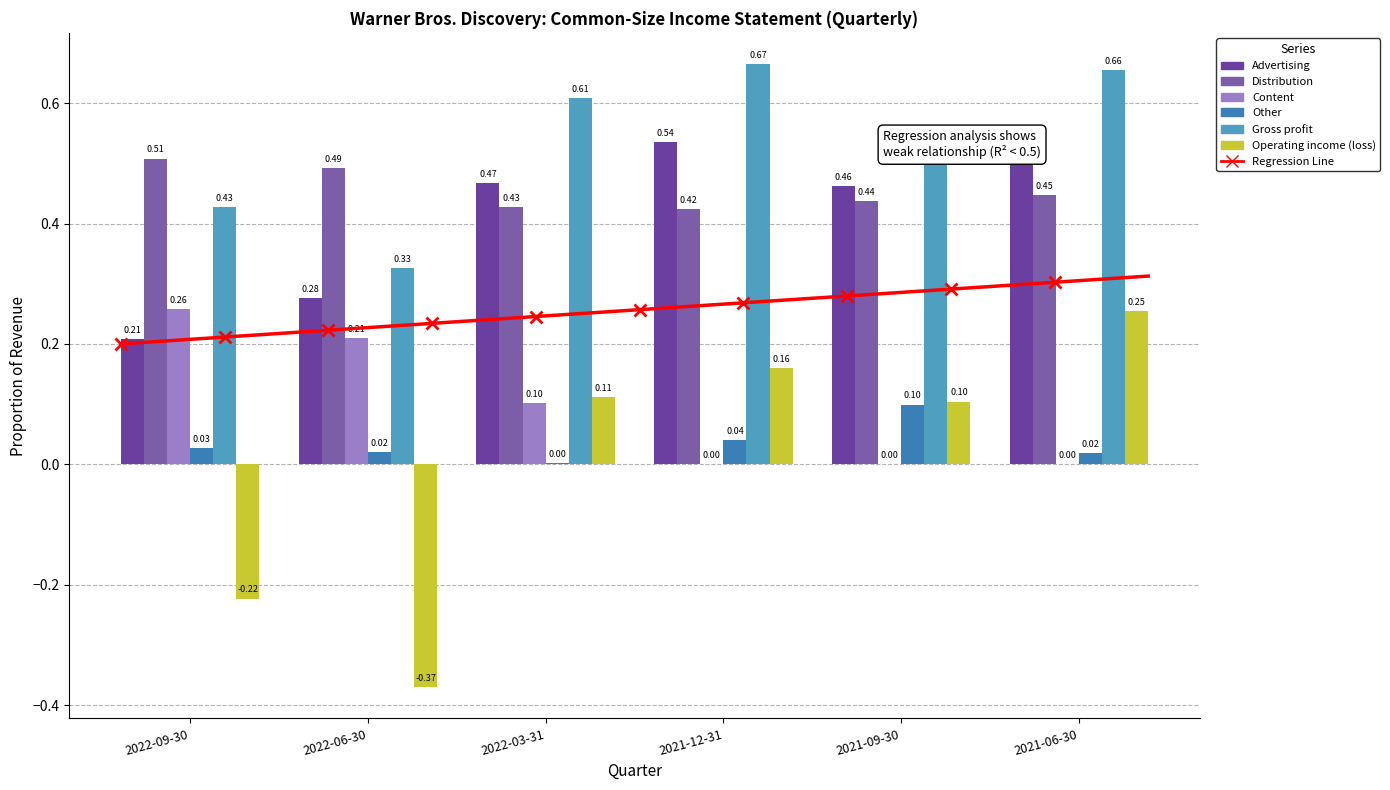

What is the difference between the maximum and minimum values in the Gross profit series?

0.3